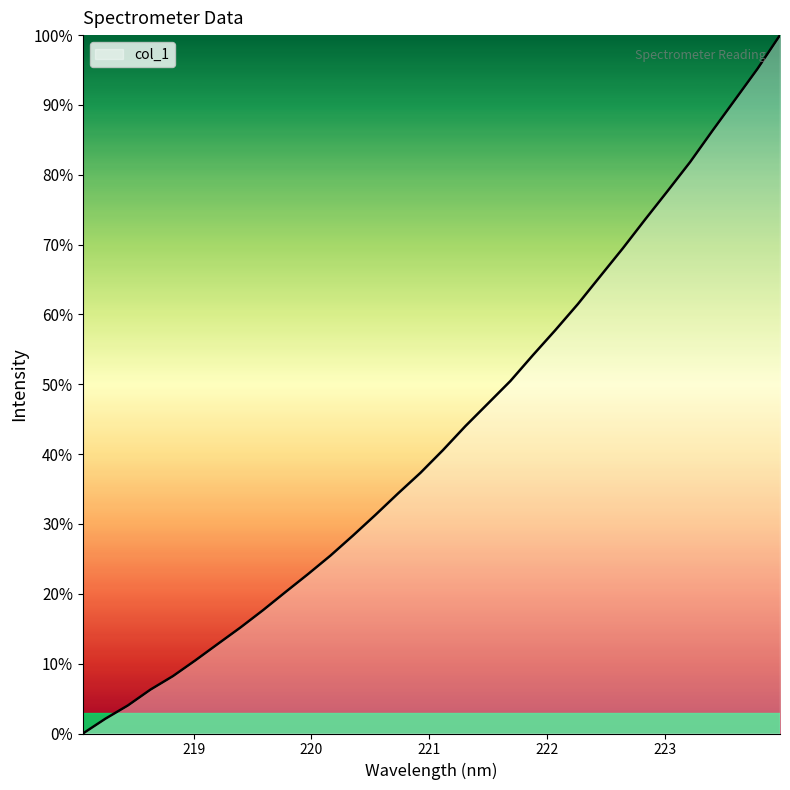

How many values exceed 40?

16